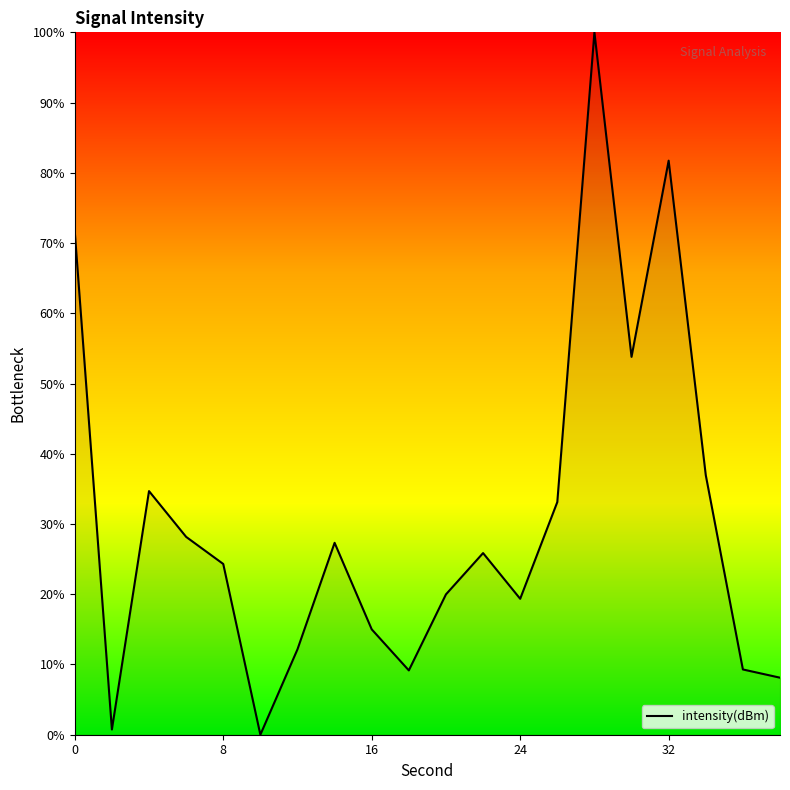

What is the difference between the maximum and minimum values?

100.0